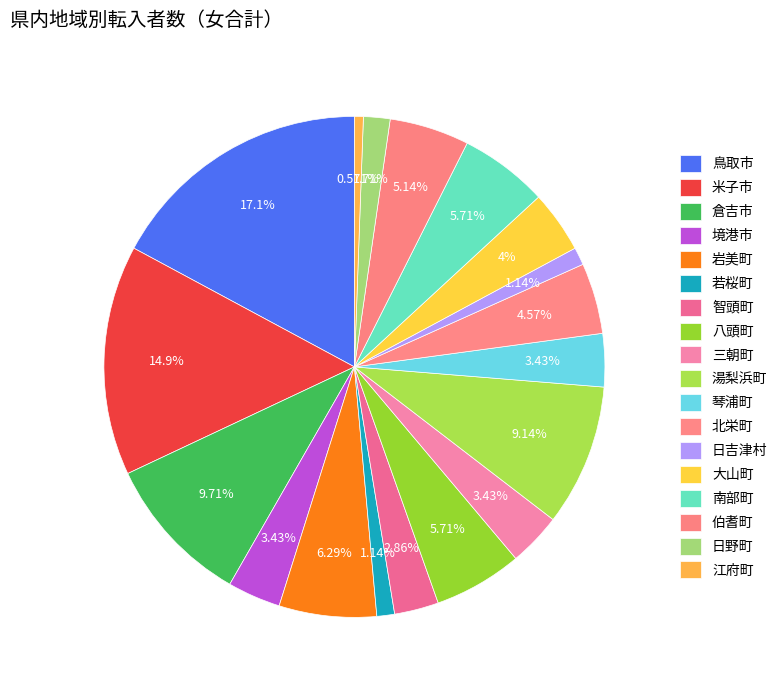

To the nearest percent, what is the combined percentage of 米子市 and 琴浦町?

18%